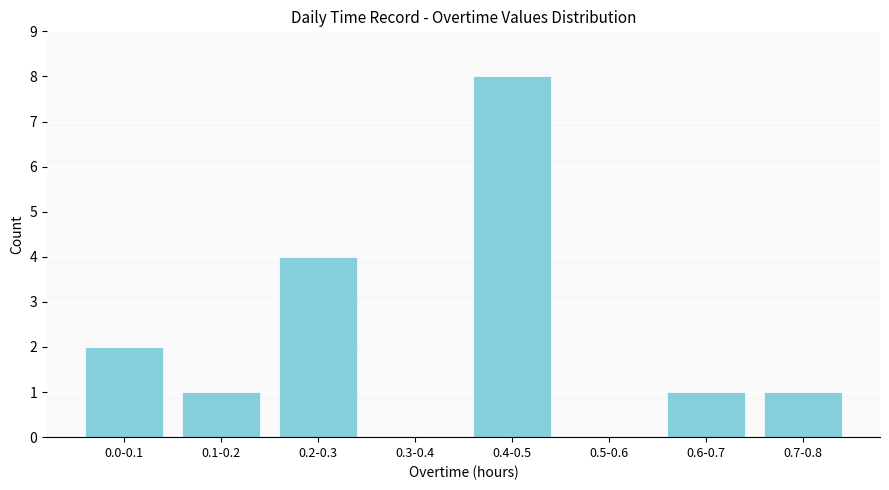

Reading left to right, list all the values displayed in this chart.

0.0-0.1=2	0.1-0.2=1	0.2-0.3=4	0.3-0.4=0	0.4-0.5=8	0.5-0.6=0	0.6-0.7=1	0.7-0.8=1